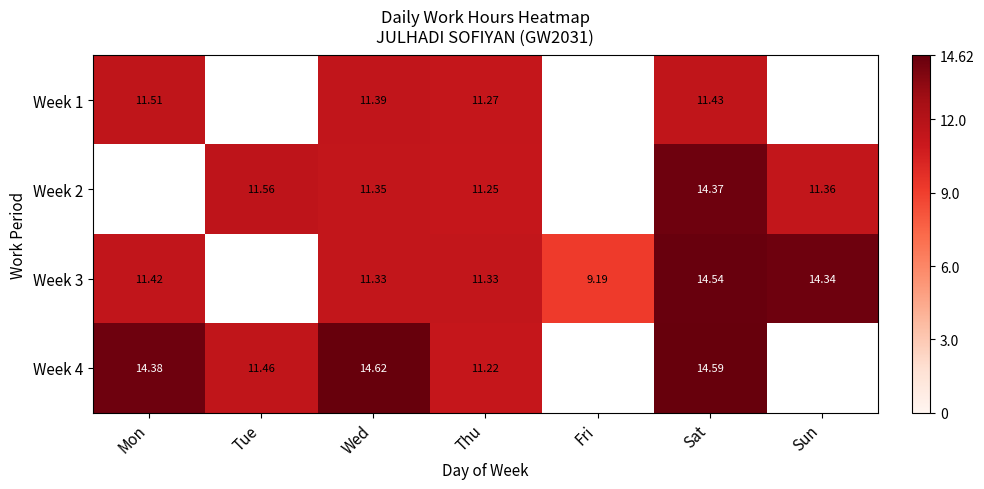

What is the spread (max minus min) of values at Sat?

3.2